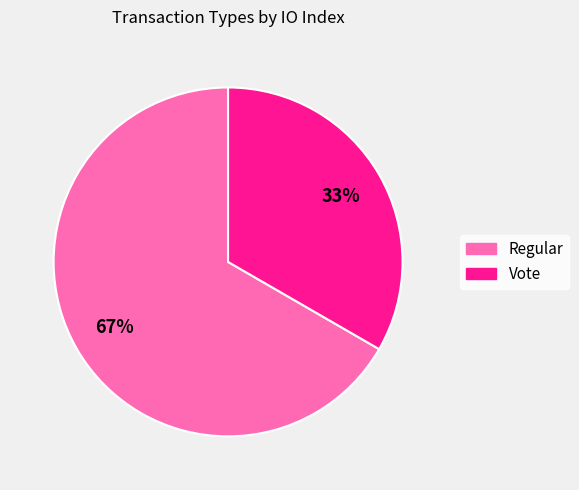

Is there a majority slice in this chart?

Yes